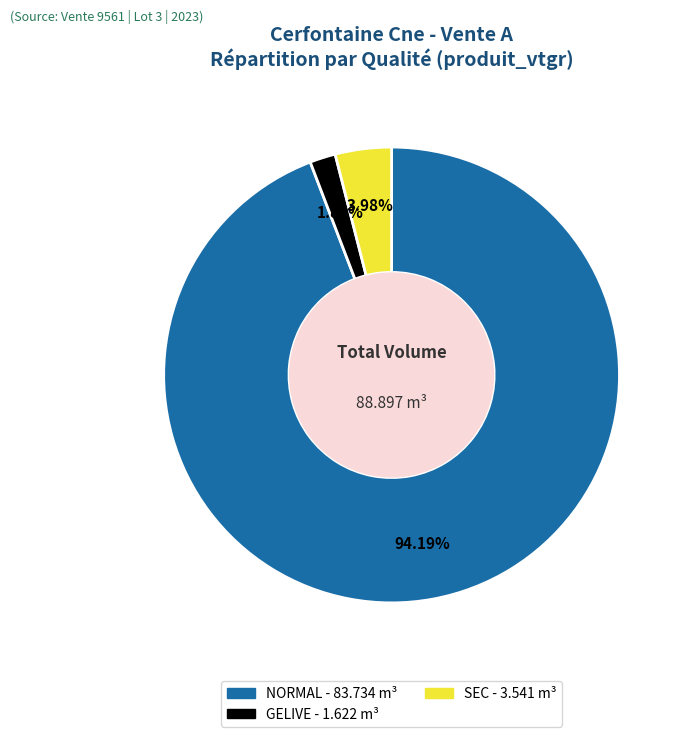

Does NORMAL account for over 50% of the chart?

Yes